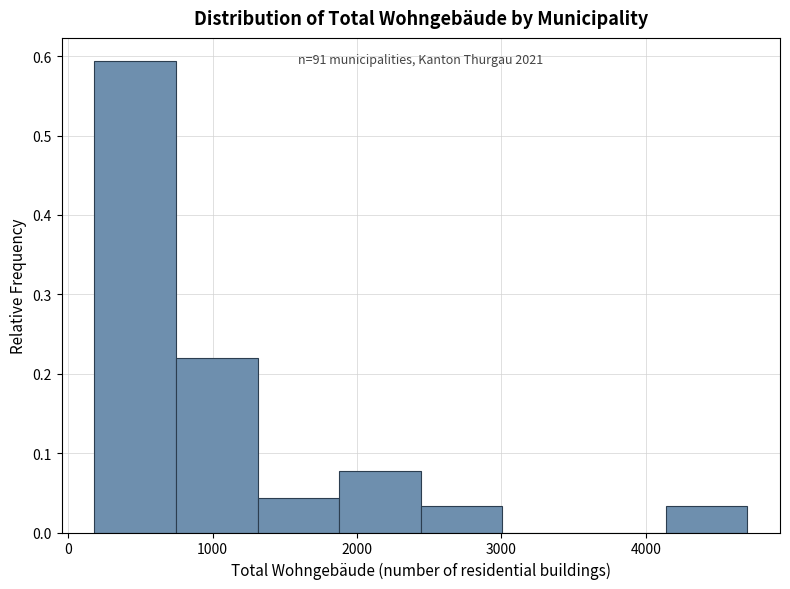

Which range on the x-axis has the tallest bar?

200 to 700